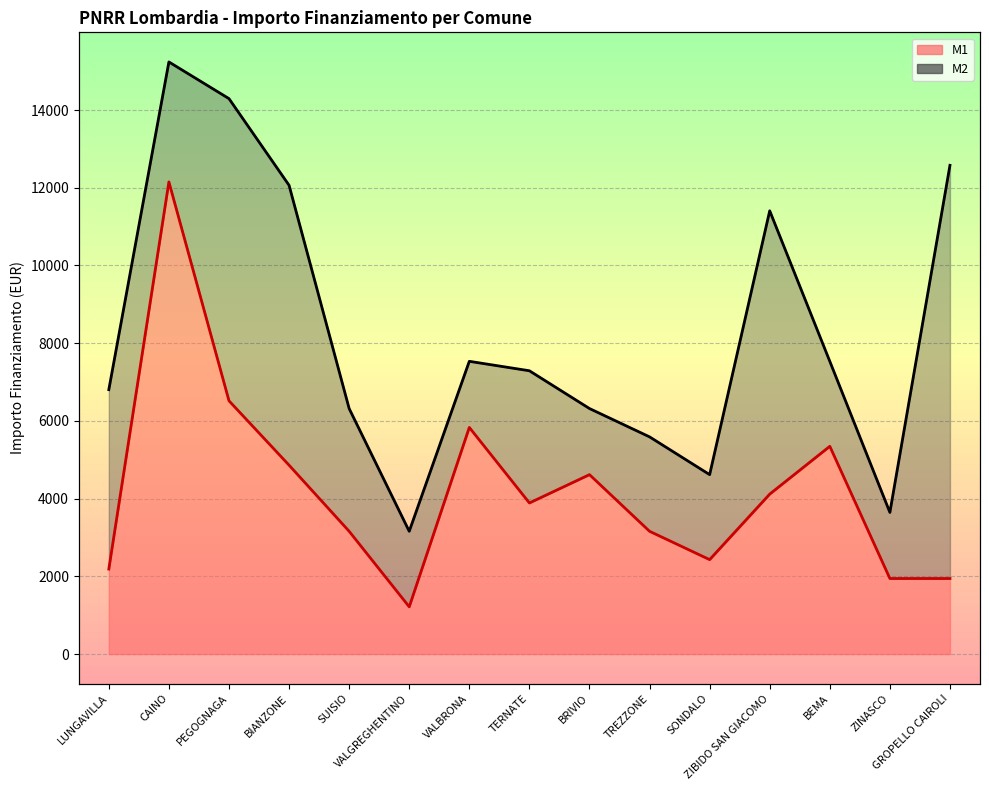

What value does the data have at SONDALO, to the nearest 100?

2400